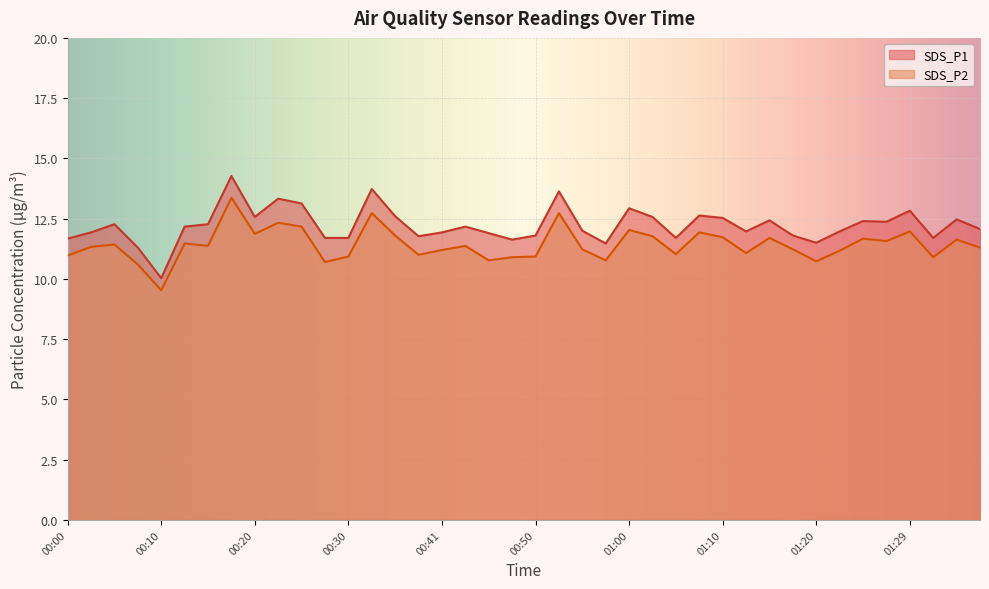

Rank the series by their average value, from lowest to highest.

SDS_P2, SDS_P1